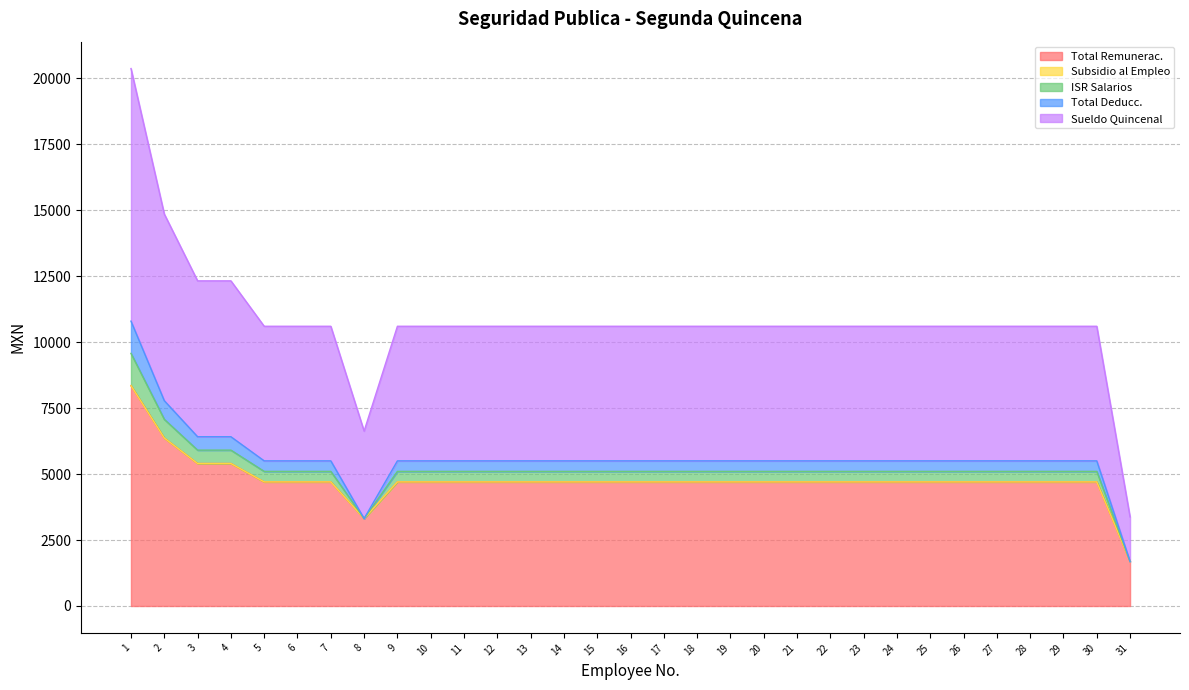

Does the chart display data point markers on the line(s)?

No